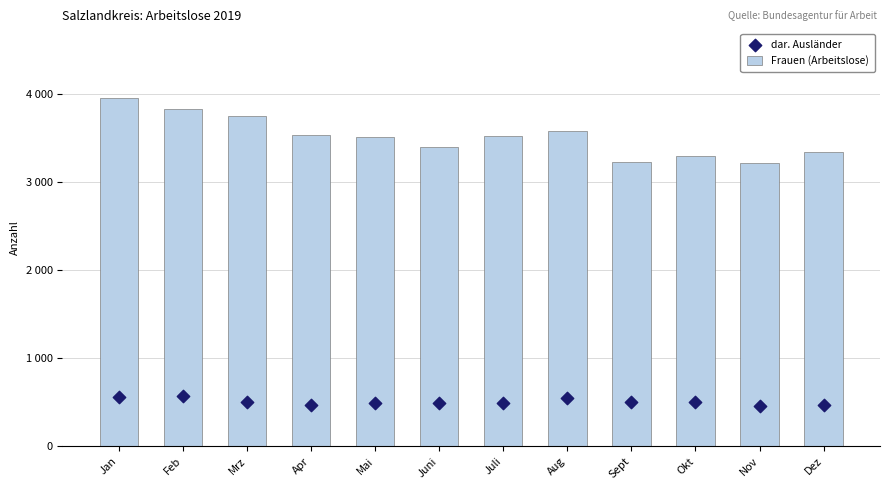

Which series reaches the minimum Y coordinate?

dar. Ausländer